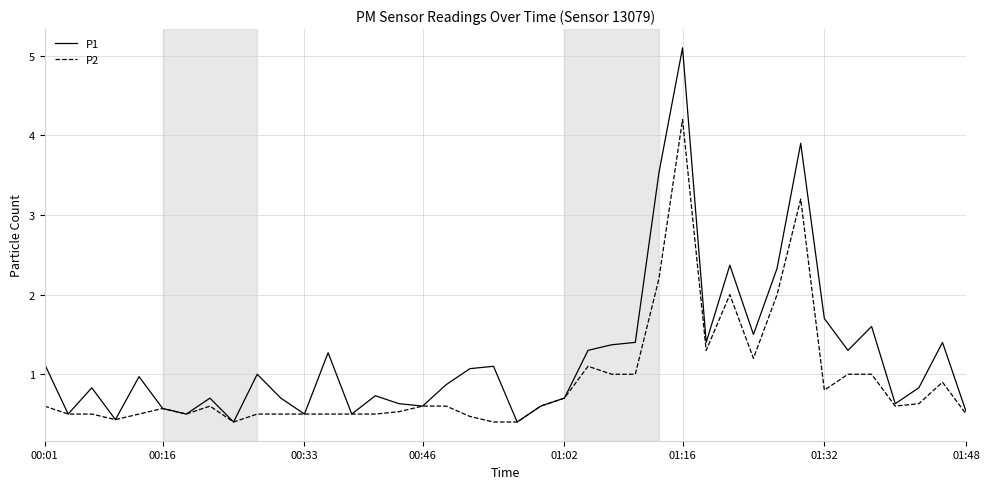

How many lines are shown in the chart?

2